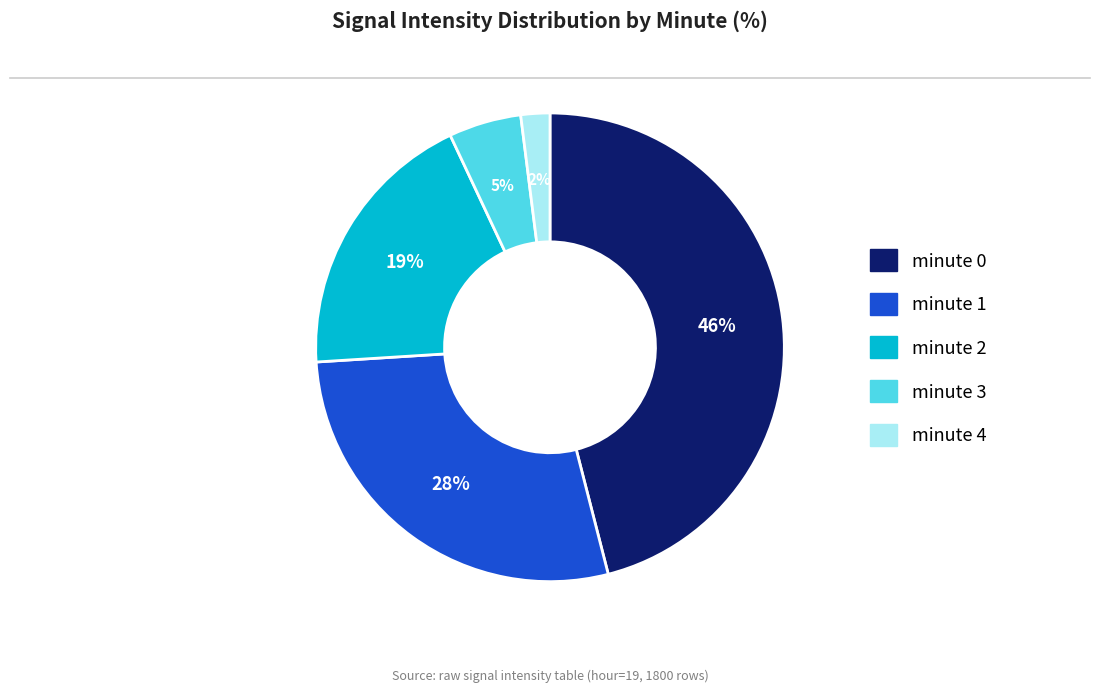

Is it true that minute 3 is 5% of the pie?

True